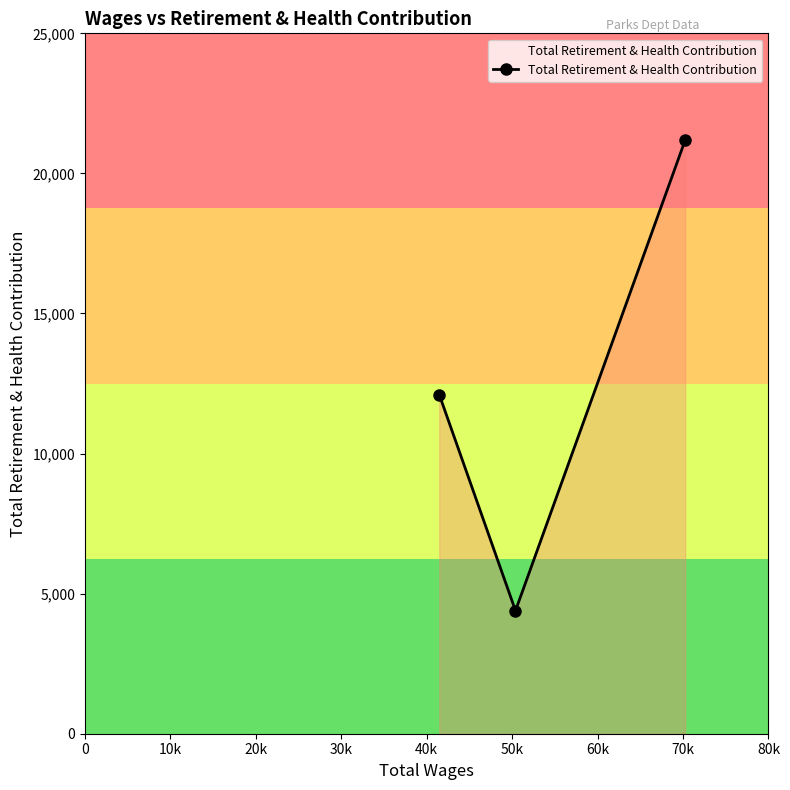

How many values are below 12101?

1